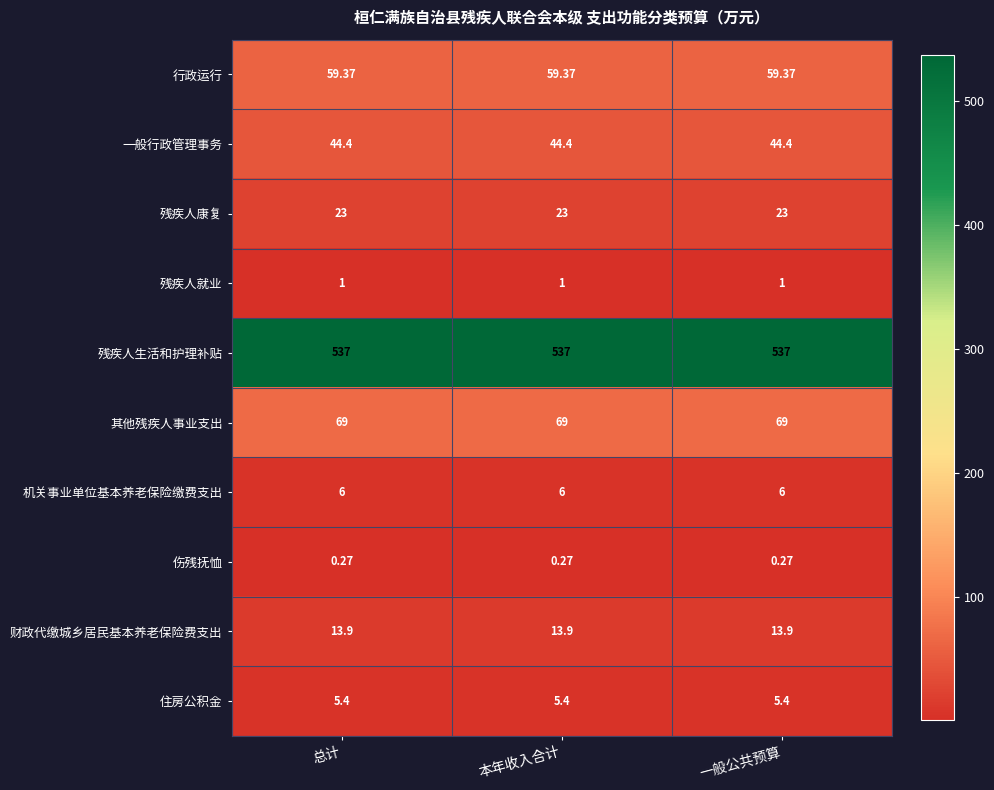

Rank the series at 本年收入合计 from highest to lowest value.

残疾人生活和护理补贴, 其他残疾人事业支出, 行政运行, 一般行政管理事务, 残疾人康复, 财政代缴城乡居民基本养老保险费支出, 机关事业单位基本养老保险缴费支出, 住房公积金, 残疾人就业, 伤残抚恤